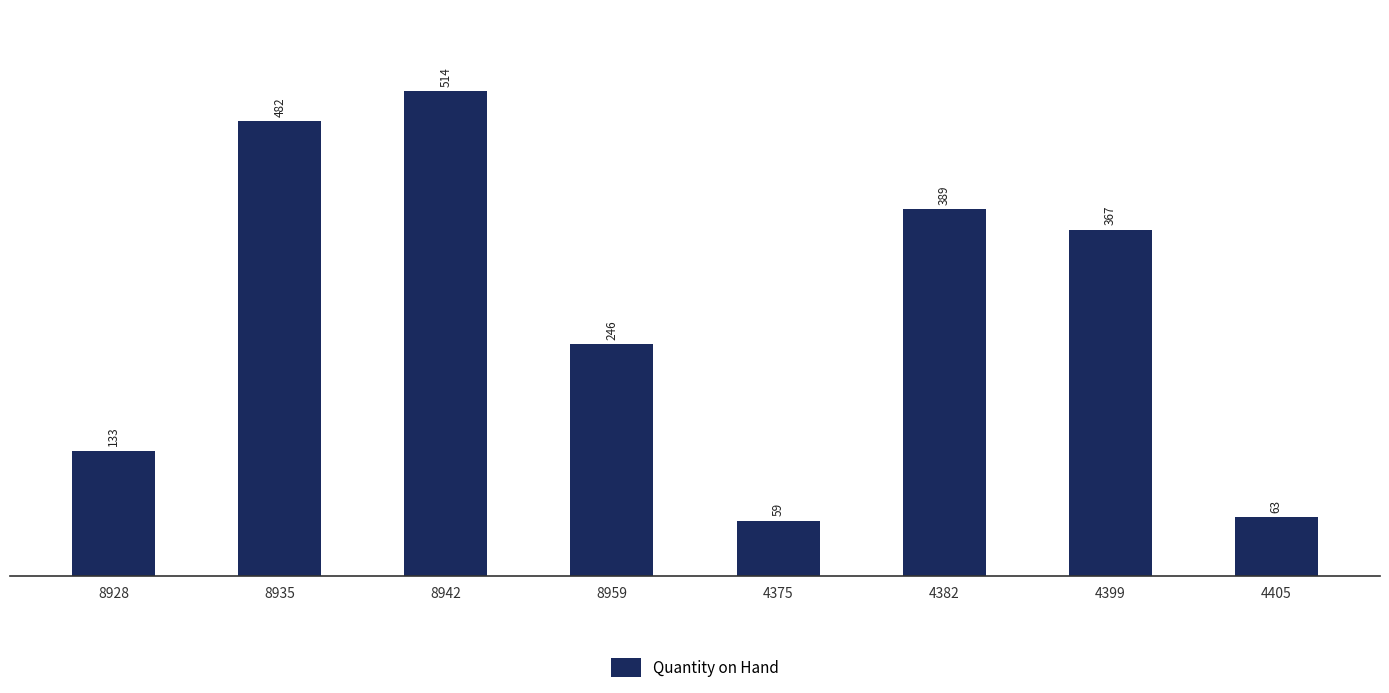

What is the value of the 3rd bar from the left?

514